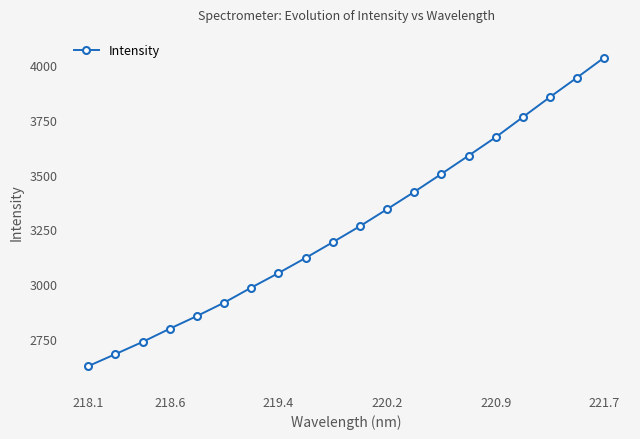

What is the value of the 4th point from the left?

2796.8